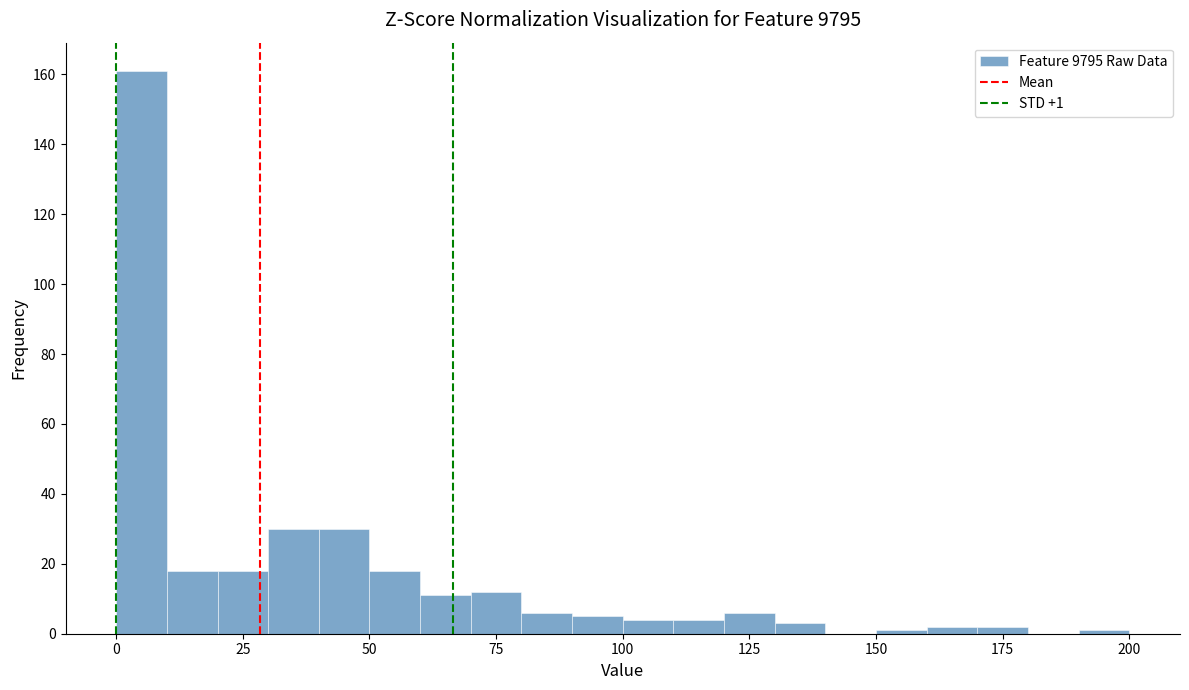

Read against the x-axis, roughly where is the centre of the tallest bar?

5